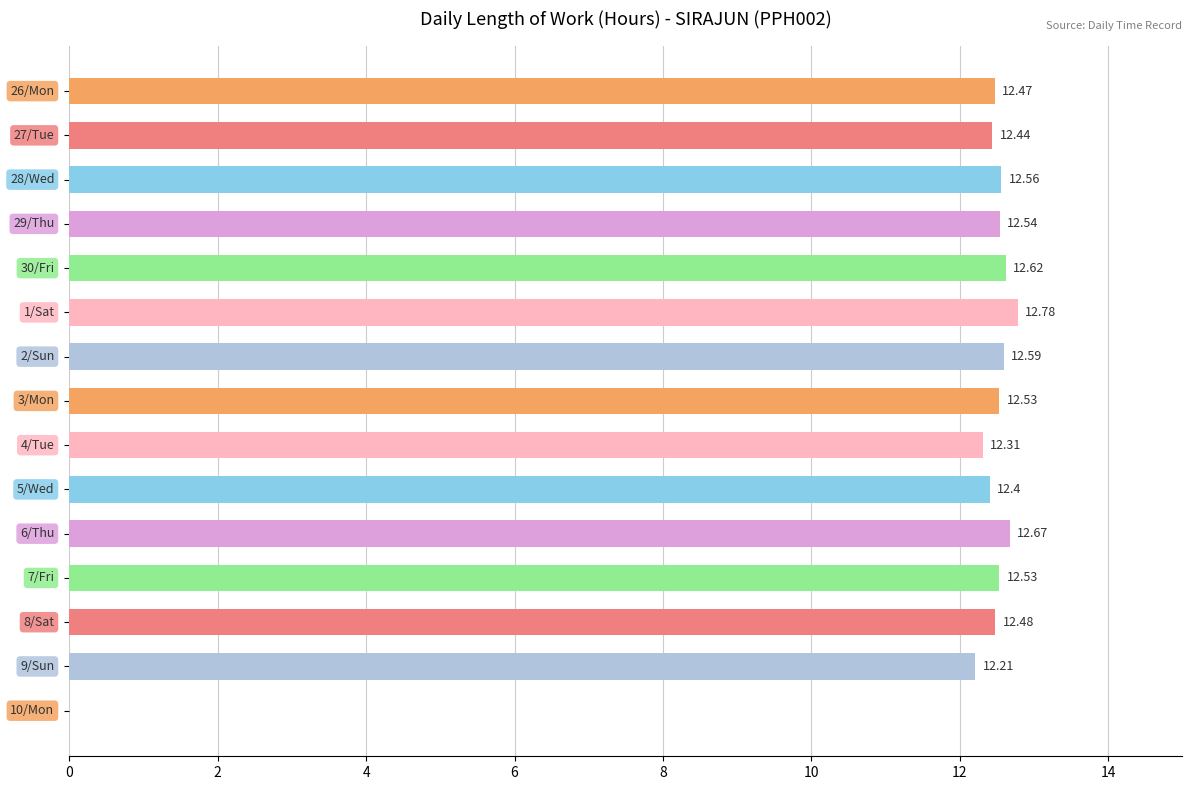

What is the sum of all values?

175.1